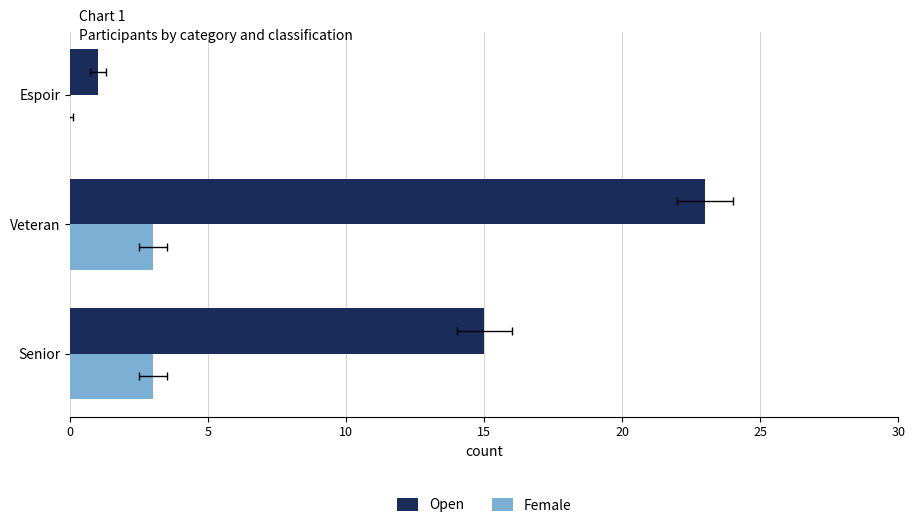

Is the value of Female at Espoir greater than the value of Open at Veteran?

No